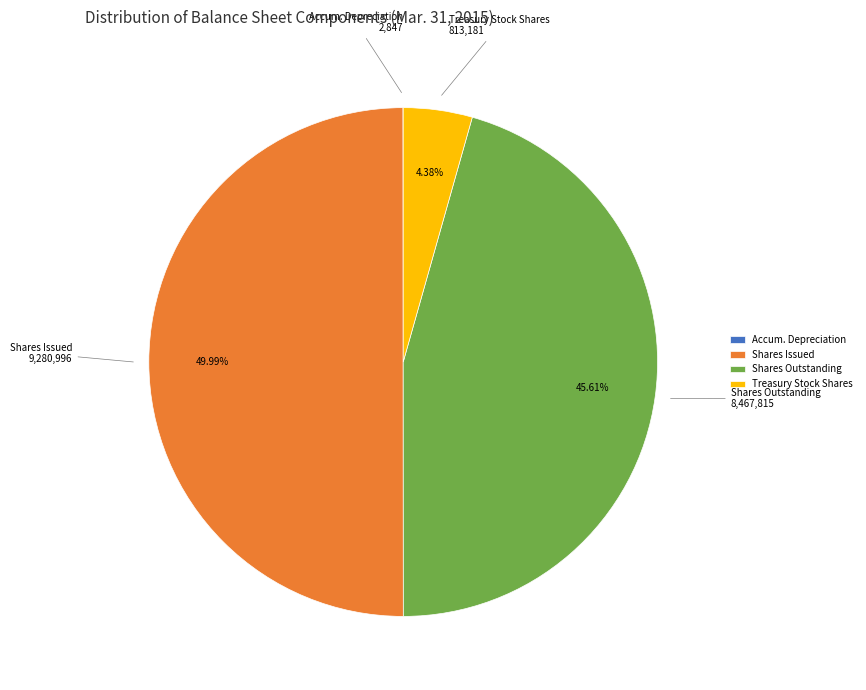

Does Treasury Stock Shares represent more than half of the total?

No